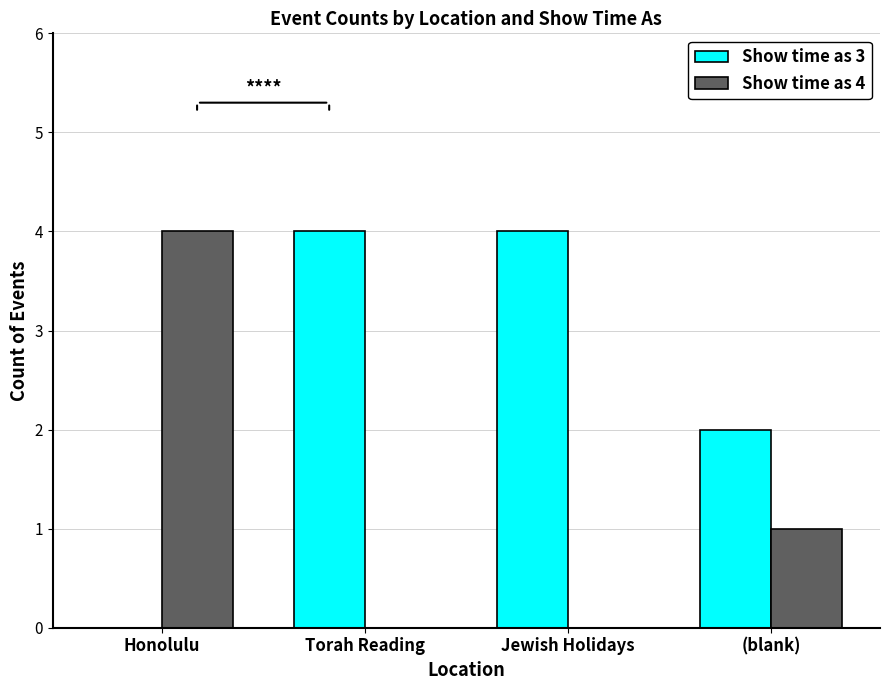

What is the highest value of the Show time as 3 series?

4